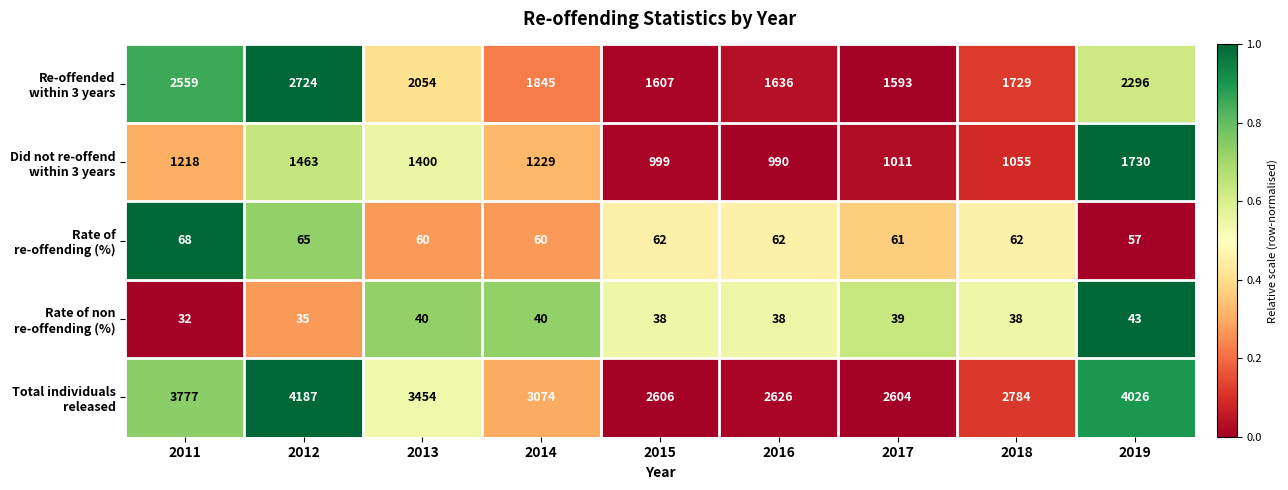

Which category has the lowest value across all series?

2011